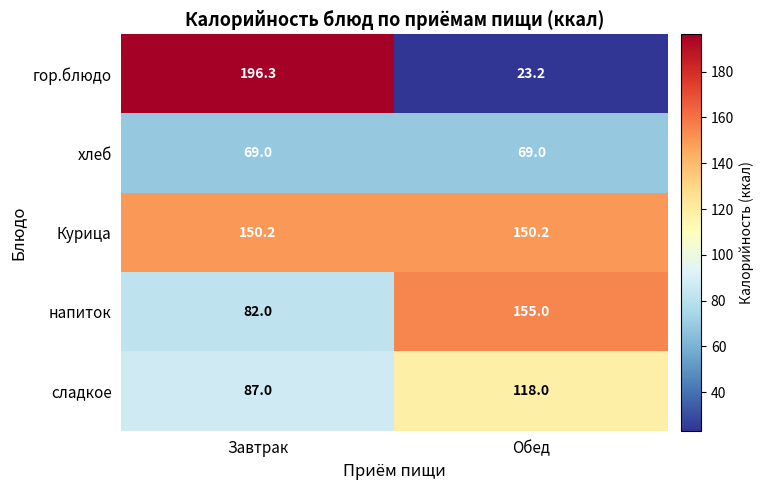

Which series has the largest total across all categories?

Курица